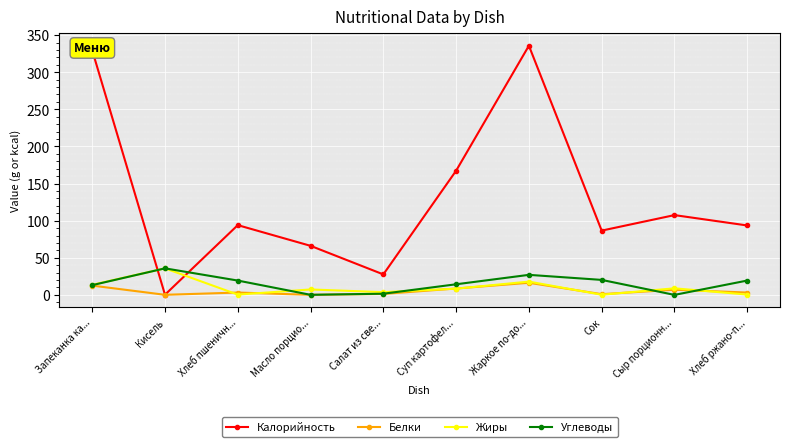

Where is the first local minimum for Калорийность?

Кисель